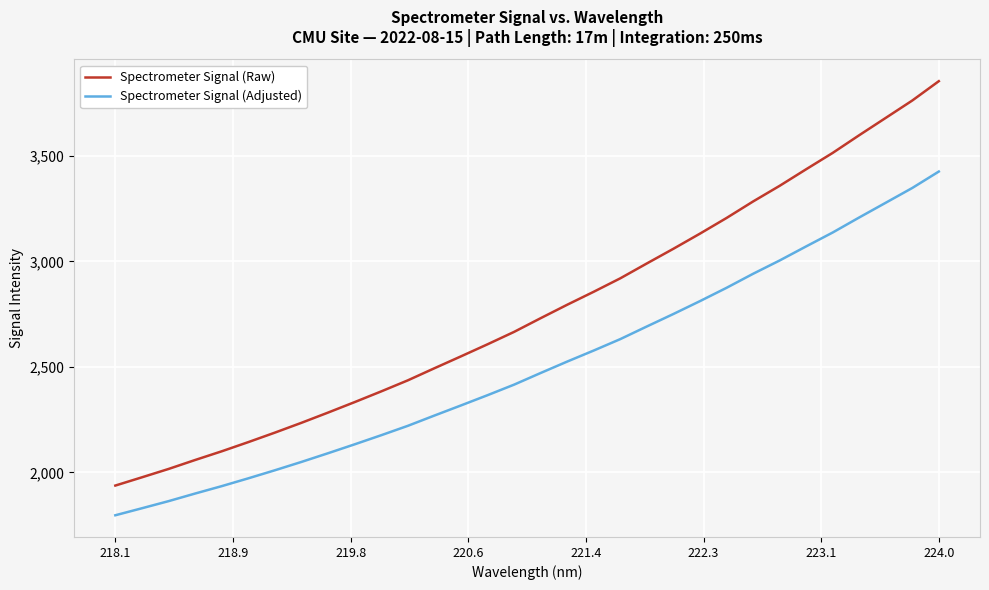

What is the difference between the second highest and minimum values in the Spectrometer Signal (Raw) series?

1824.0